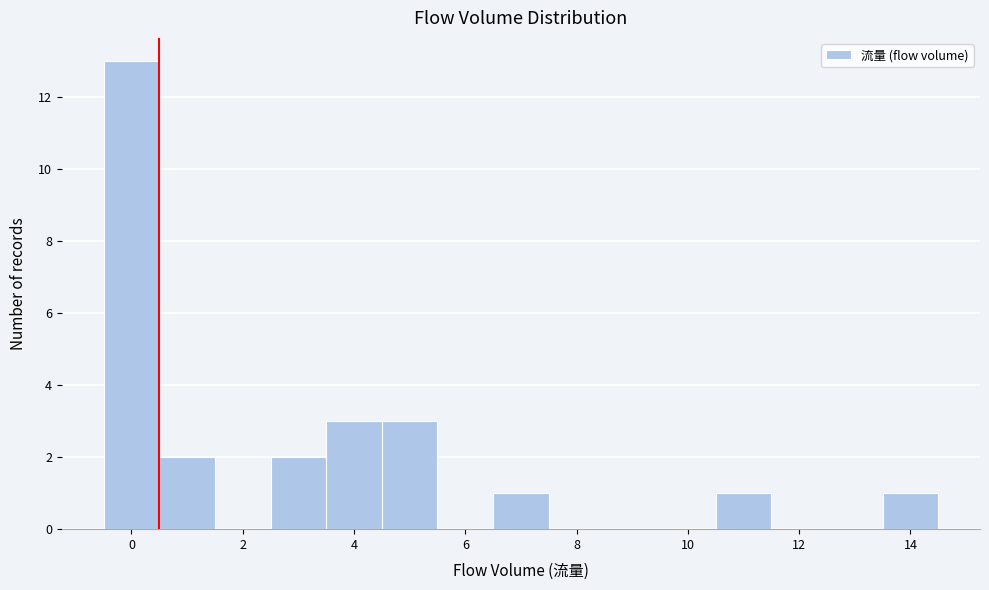

Which range on the x-axis has the tallest bar?

-0.5 to 0.5